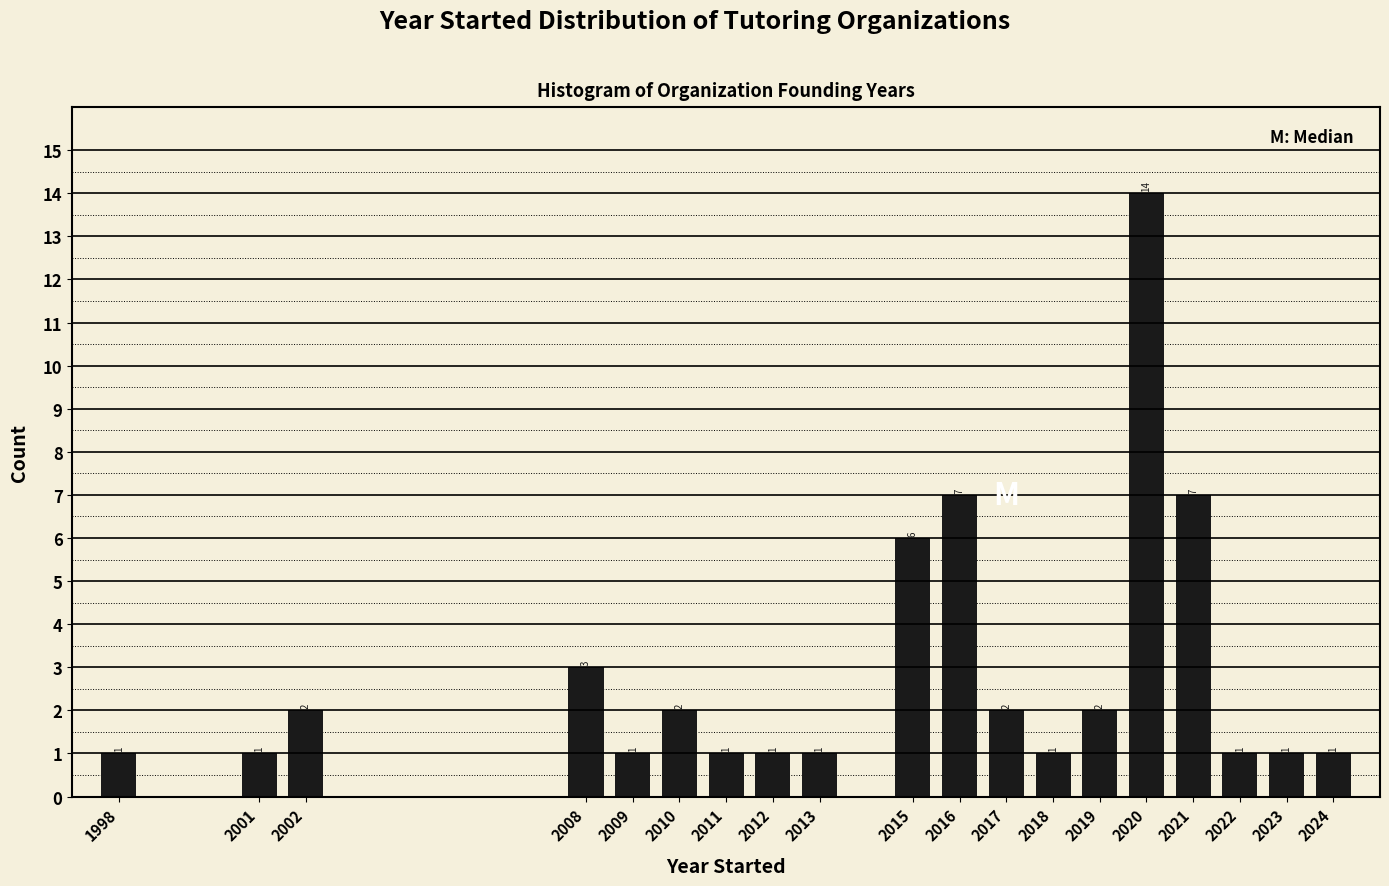

Reading left to right, what are all the values shown in this chart?

1	1	2	3	1	2	1	1	1	6	7	2	1	2	14	7	1	1	1